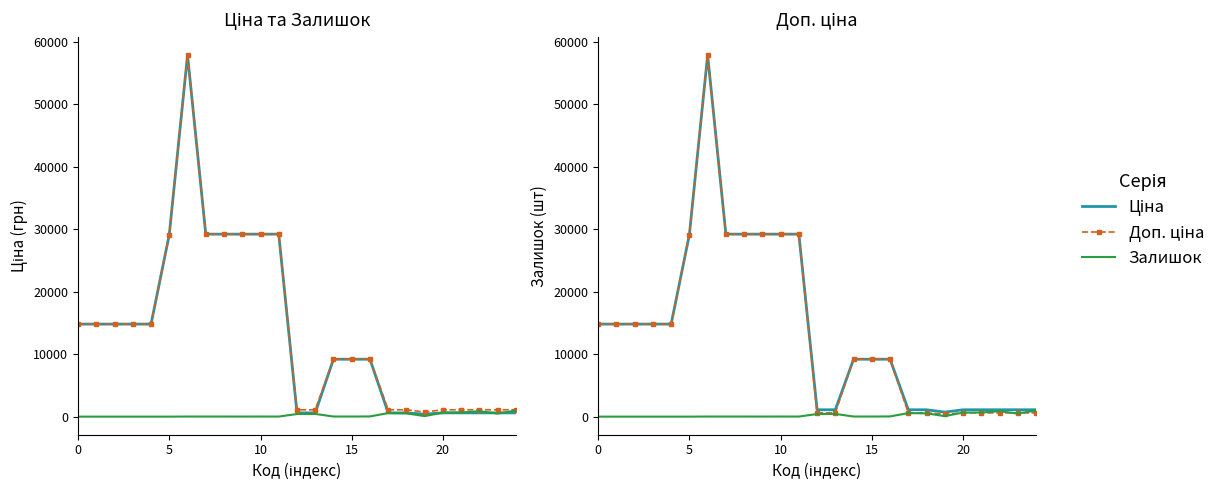

Which series has the widest spread of values?

Ціна